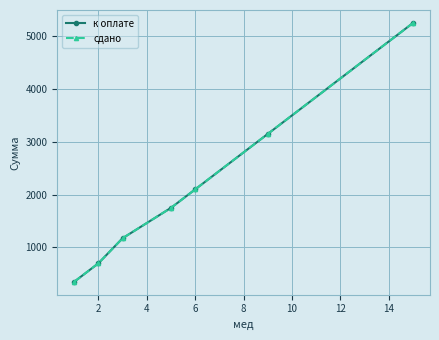

Does the chart display data point markers on the line(s)?

Yes